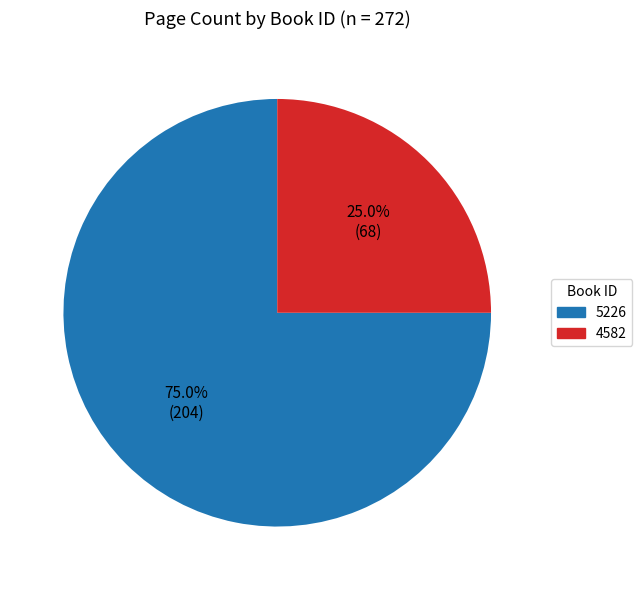

To the nearest percent, what portion does 5226 represent?

75%